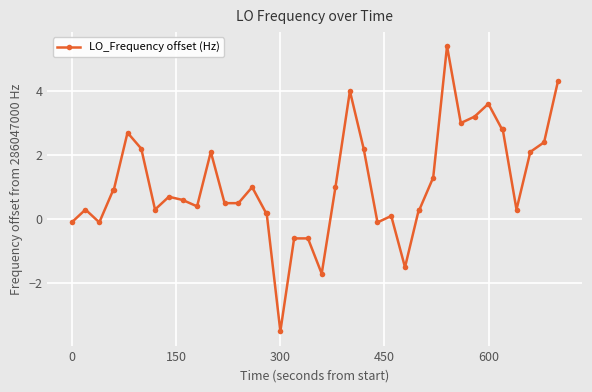

What is the value of the 38th point from the left?

2.1